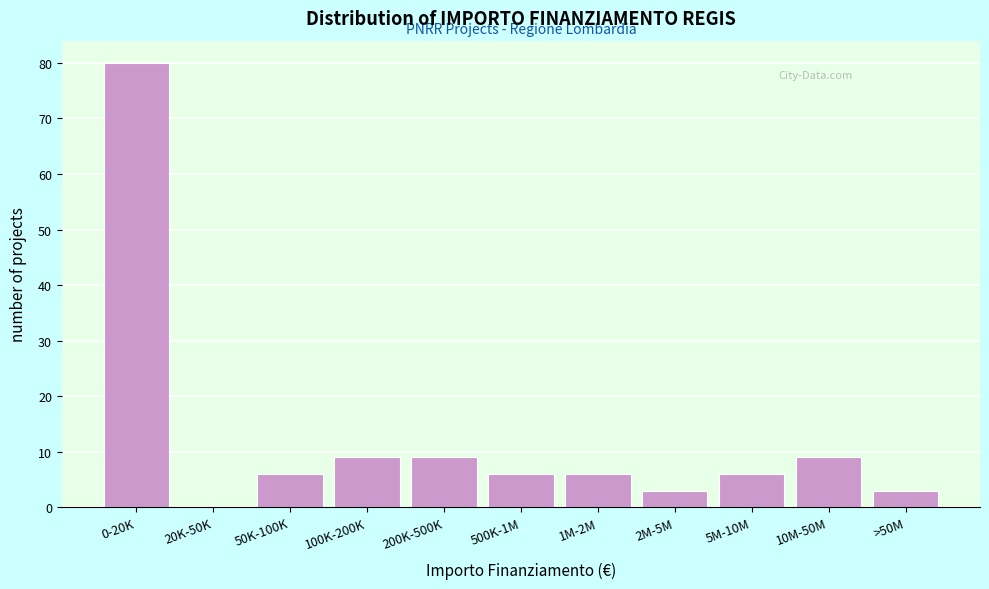

Reading left to right, transcribe all the data shown in this chart.

0-20K=80	20K-50K=0	50K-100K=6	100K-200K=9	200K-500K=9	500K-1M=6	1M-2M=6	2M-5M=3	5M-10M=6	10M-50M=9	>50M=3